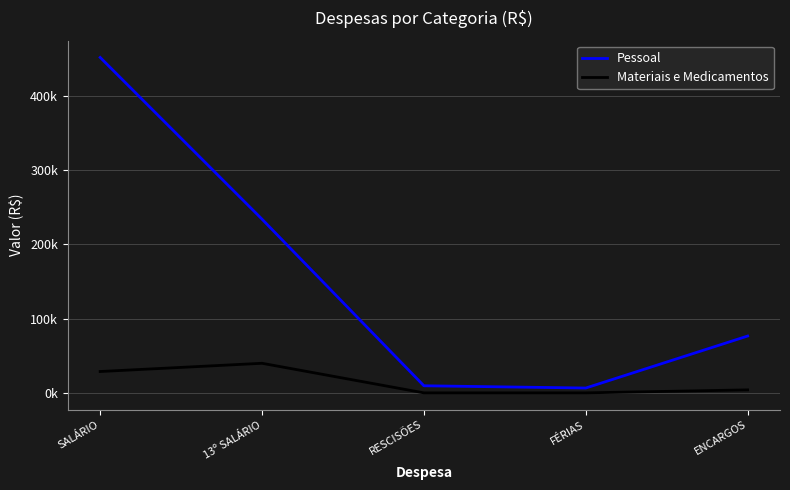

At which category does the chart reach its peak across all series?

SALÁRIO